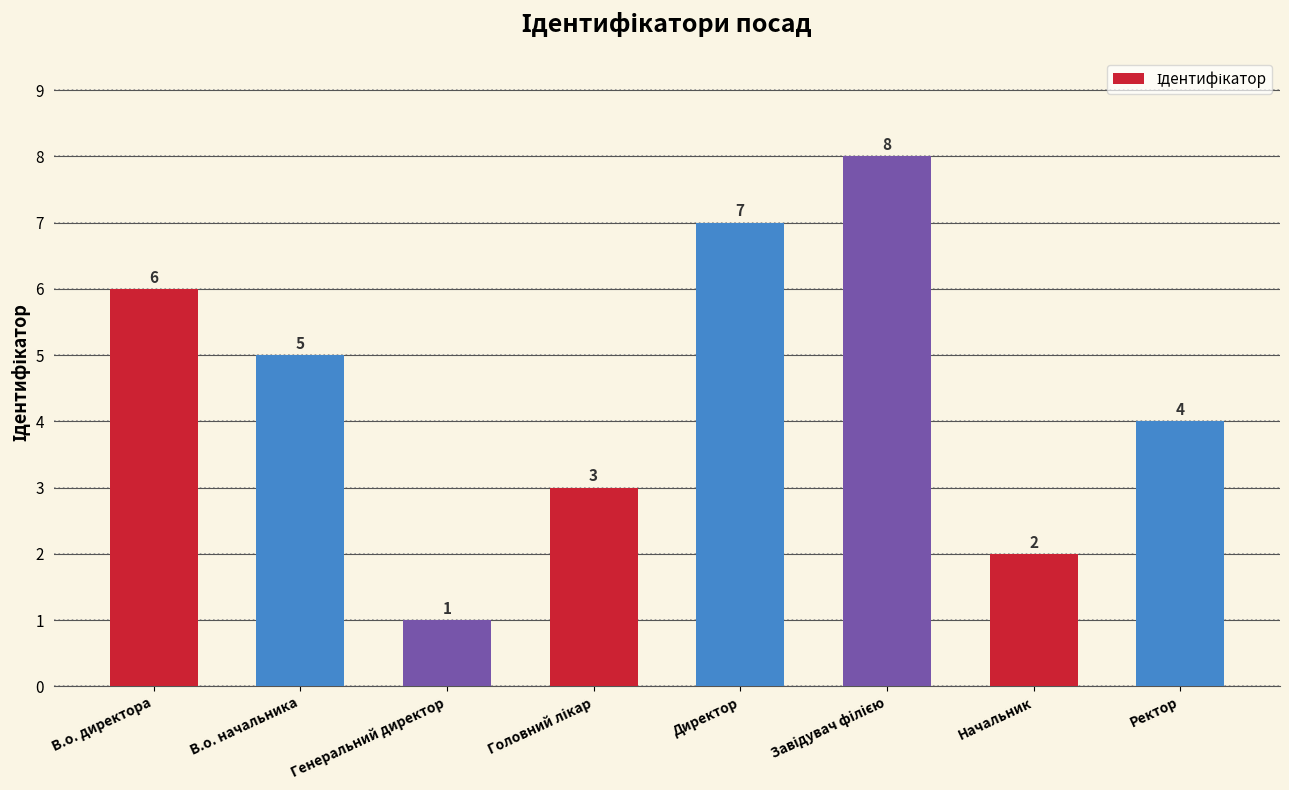

Reading left to right, list all the values displayed in this chart.

6	5	1	3	7	8	2	4